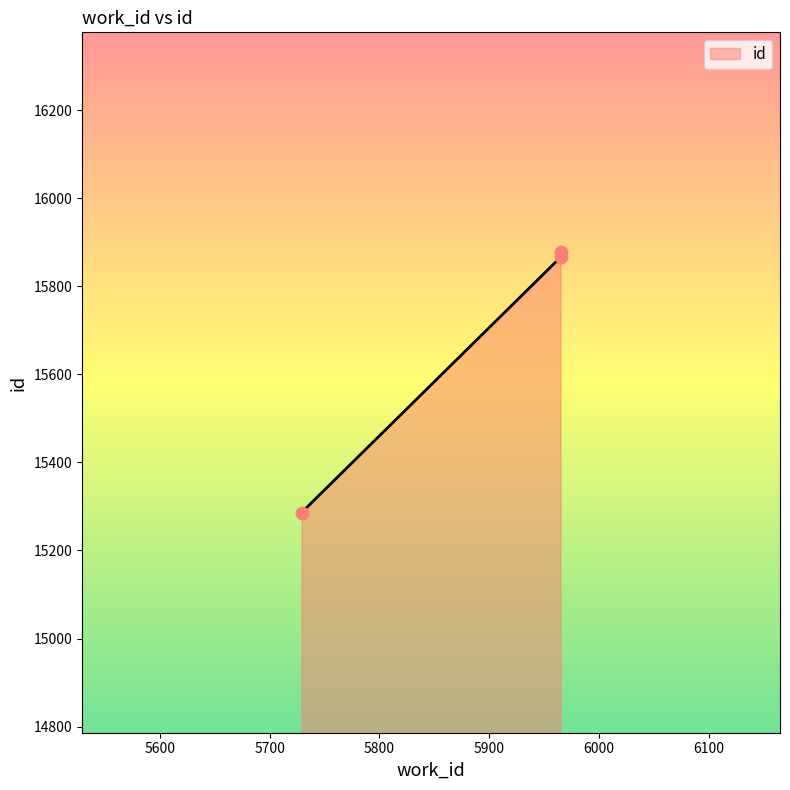

What is the change in value from 5729 to 5965?

+591